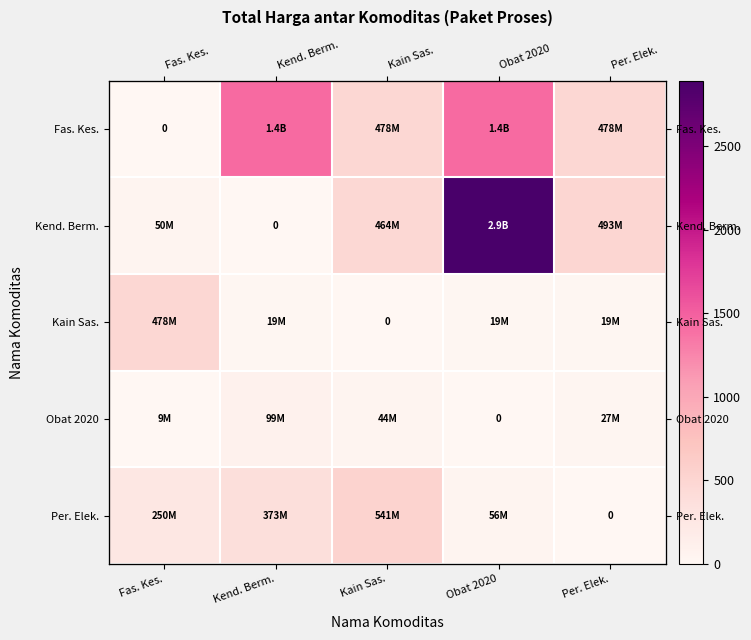

Is the value of Kain Sas. at Per. Elek. greater than the value of Obat 2020 at Fas. Kes.?

Yes